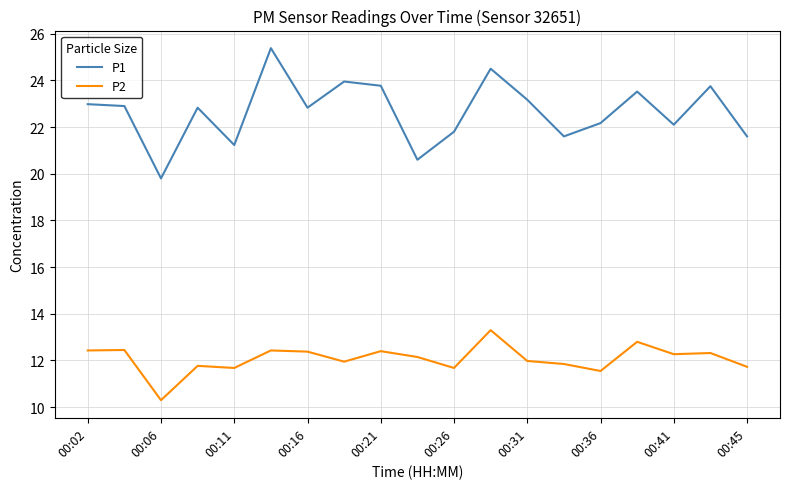

Which series has the widest spread of values?

P1